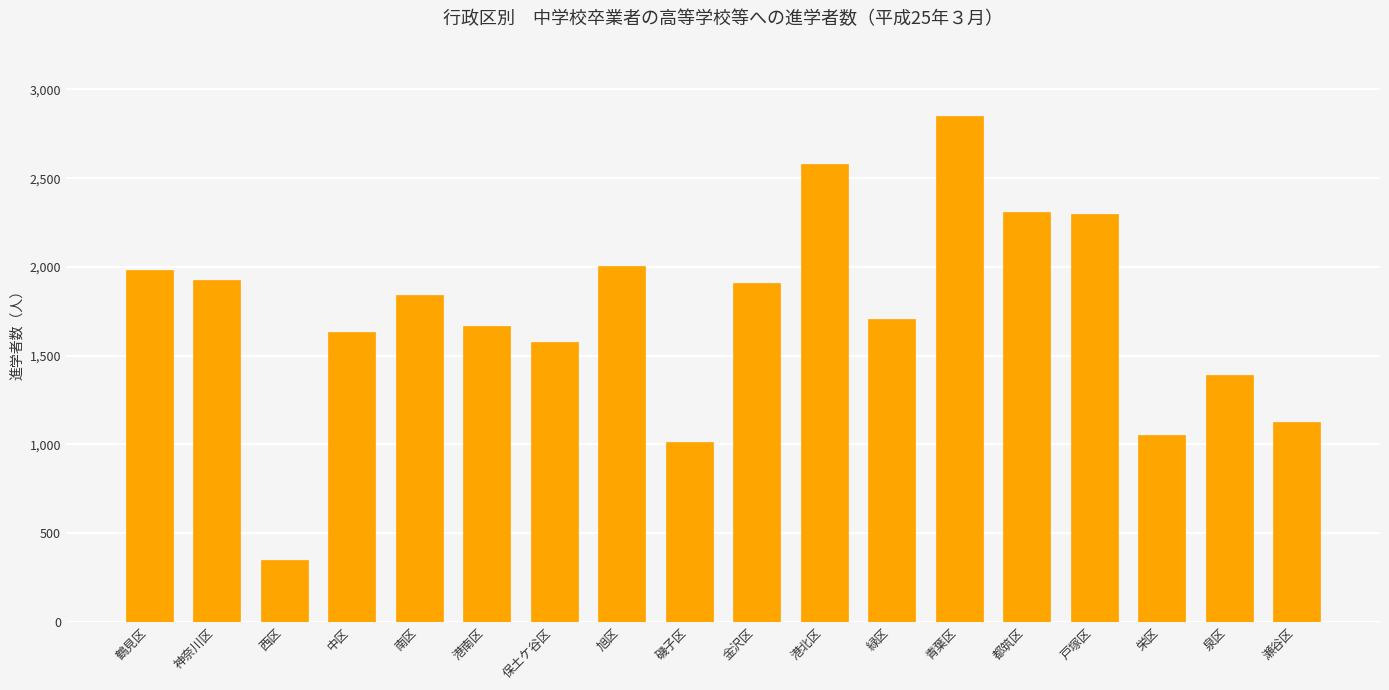

True or false: the data shows 2307 at 都筑区.

True